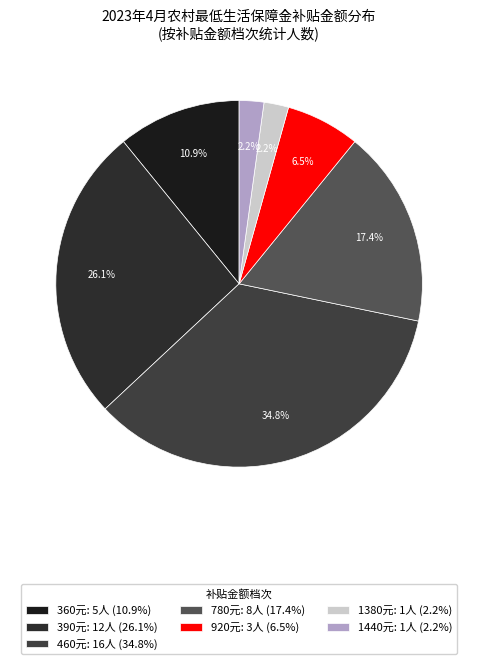

Rank the categories by value from lowest to highest.

1380, 1440, 920, 360, 780, 390, 460